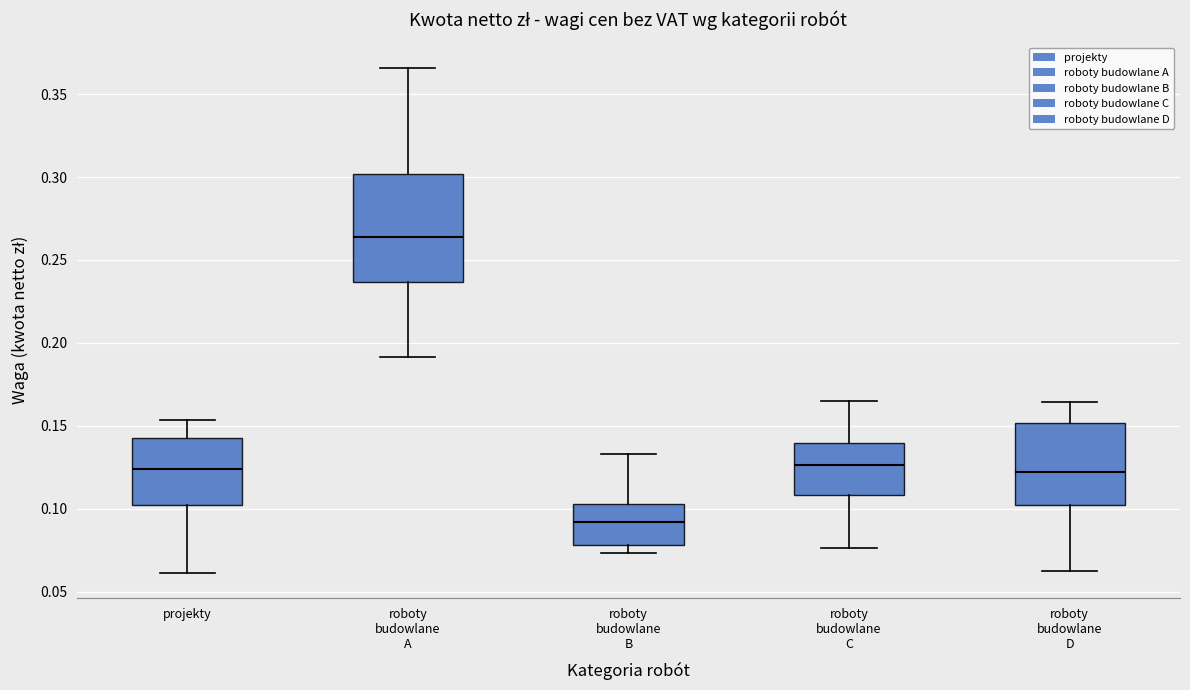

Which box's median line is the lowest?

roboty budowlane B